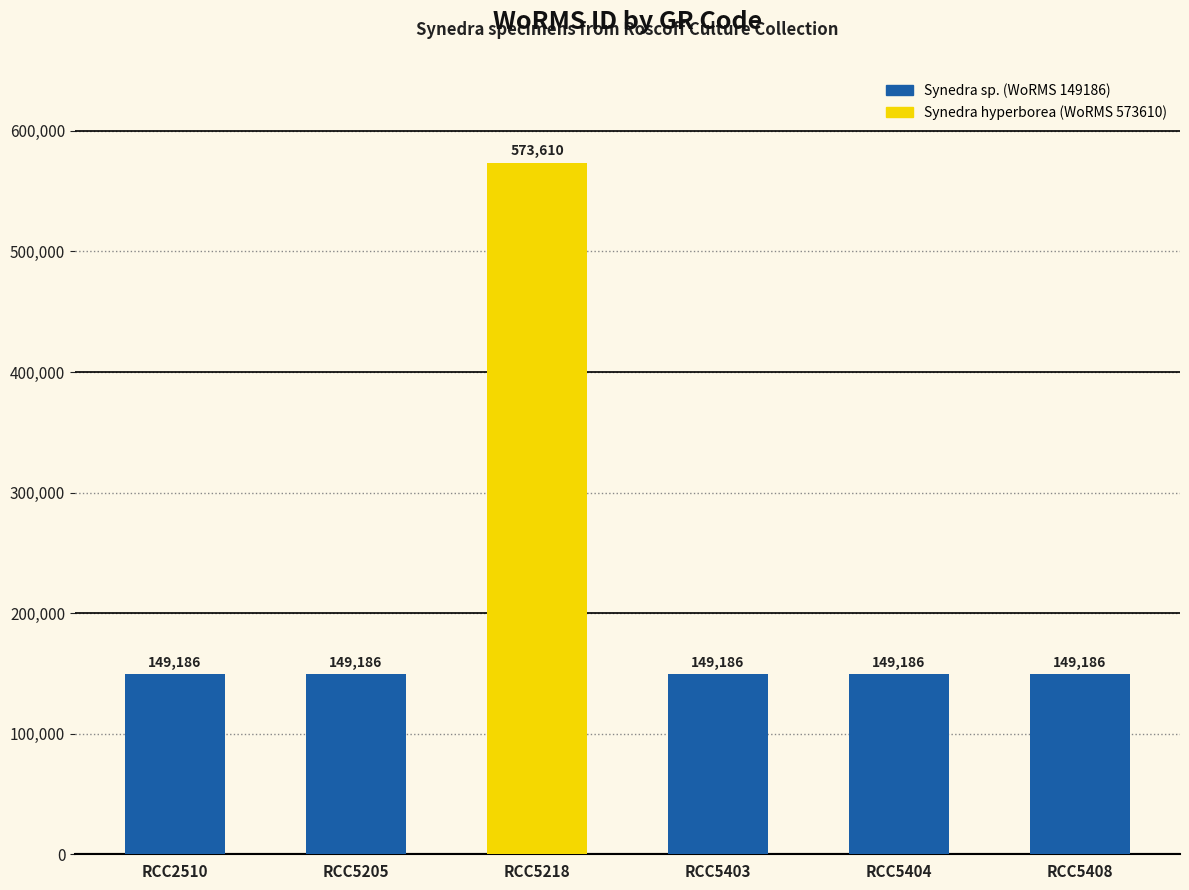

Reading left to right, transcribe all the data shown in this chart.

RCC2510=149186	RCC5205=149186	RCC5218=573610	RCC5403=149186	RCC5404=149186	RCC5408=149186